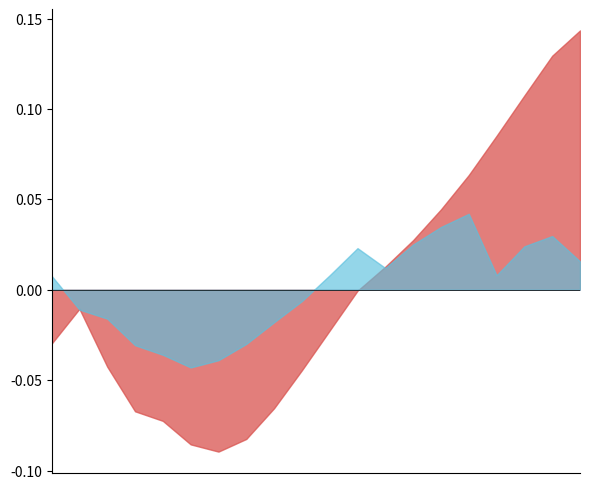

How many distinct data groups are displayed?

2